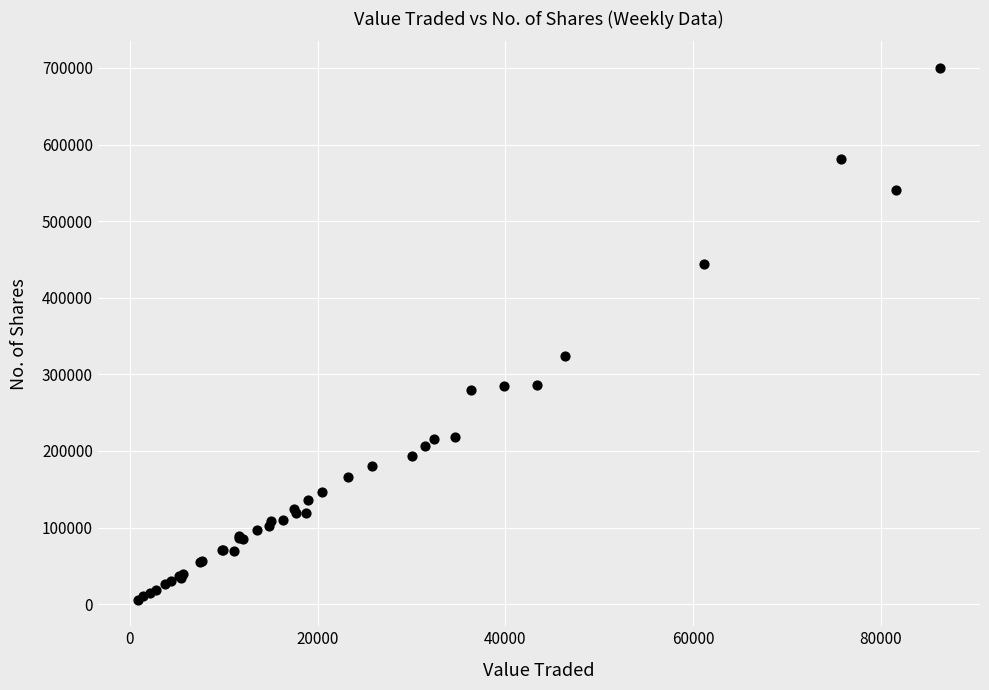

What Y value in the scatter plot is closest to 352979?

324426